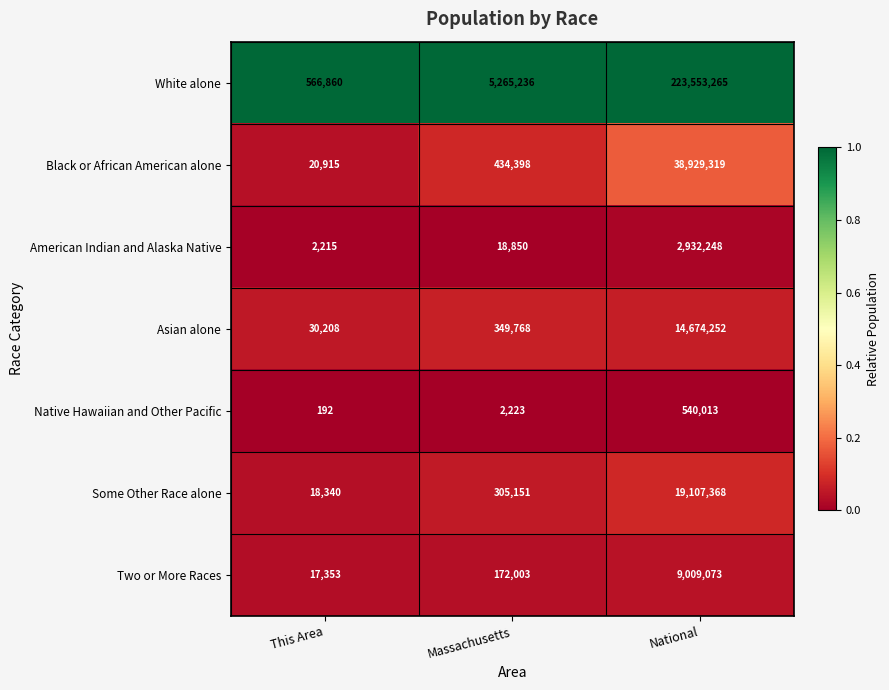

True or false: Two or More Races has a value of 13648607 at National.

False